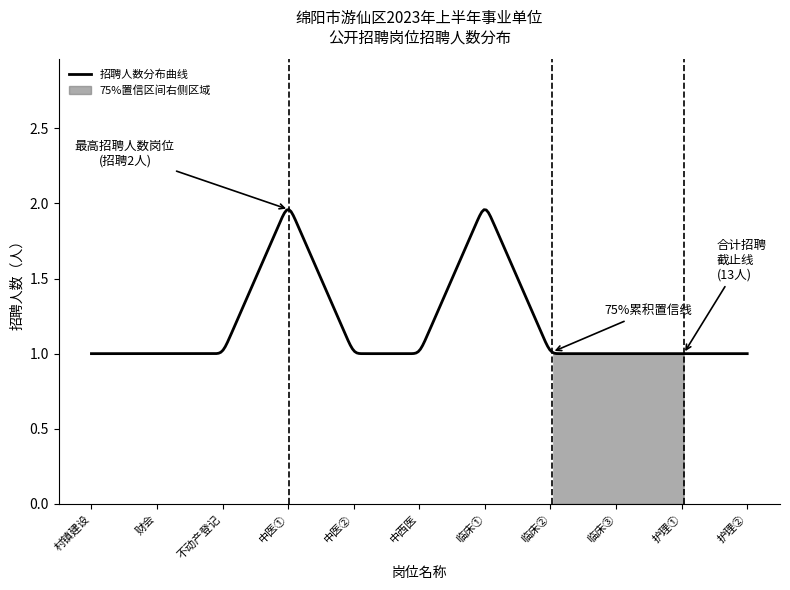

Reading left to right, transcribe all the data shown in this chart.

1	1	1	2	1	1	2	1	1	1	1